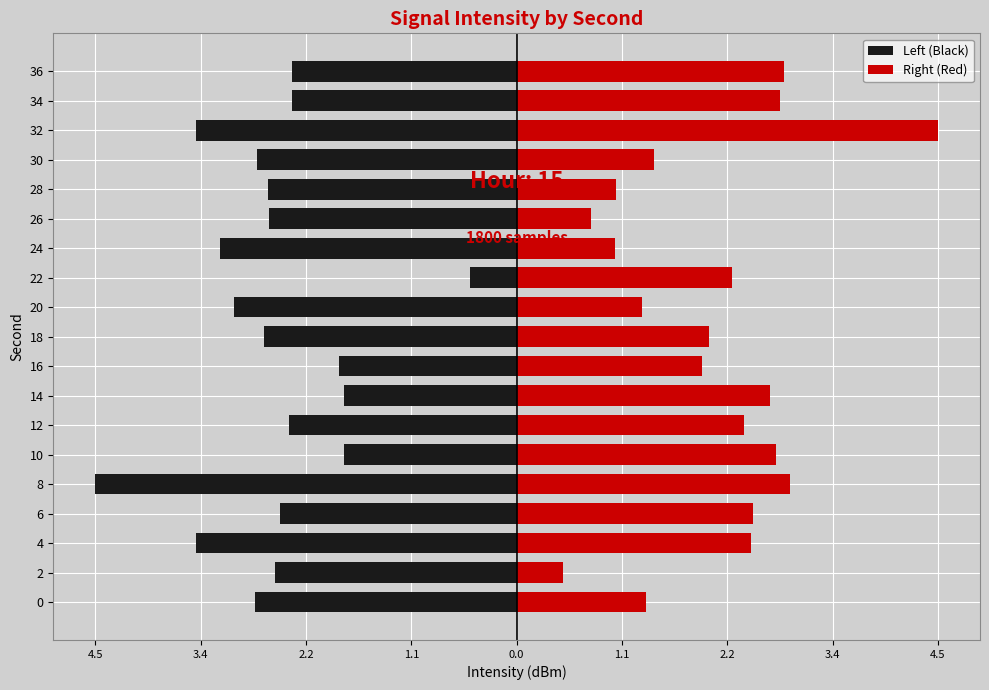

What is the average value of the Left (Black) series?

-2.6